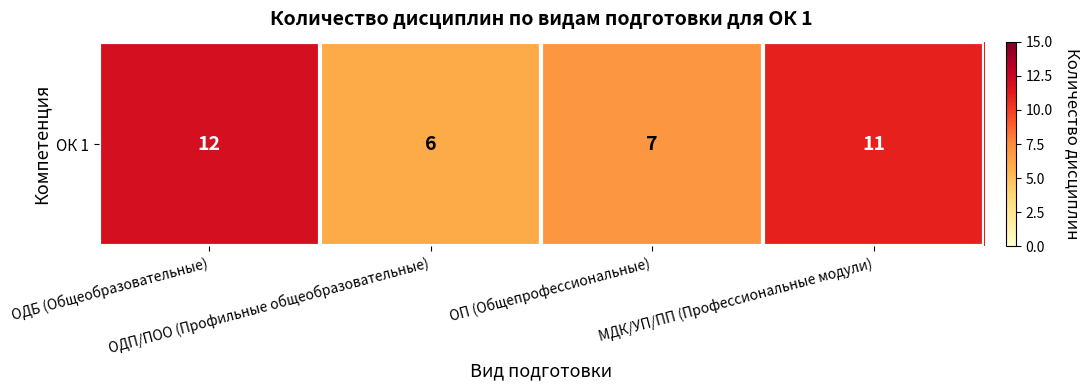

Rank the categories by value from lowest to highest.

ОДП/ПОО (Профильные общеобразовательные), ОП (Общепрофессиональные), МДК/УП/ПП (Профессиональные модули), ОДБ (Общеобразовательные)